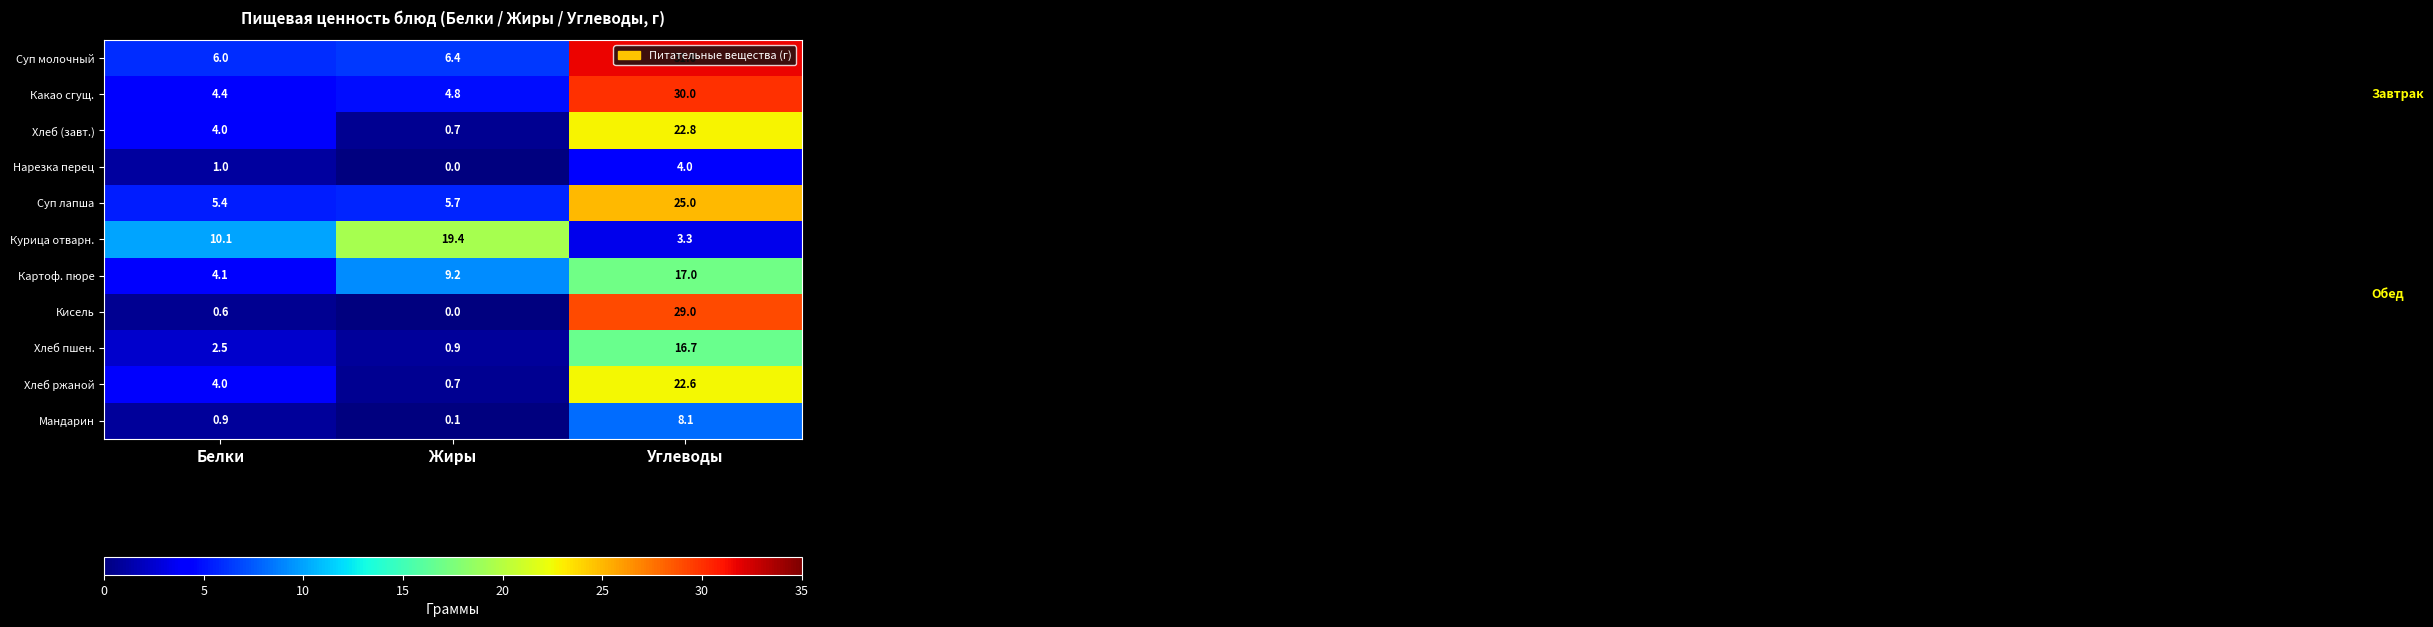

Where does the Картоф. пюре series first go above 9?

Жиры